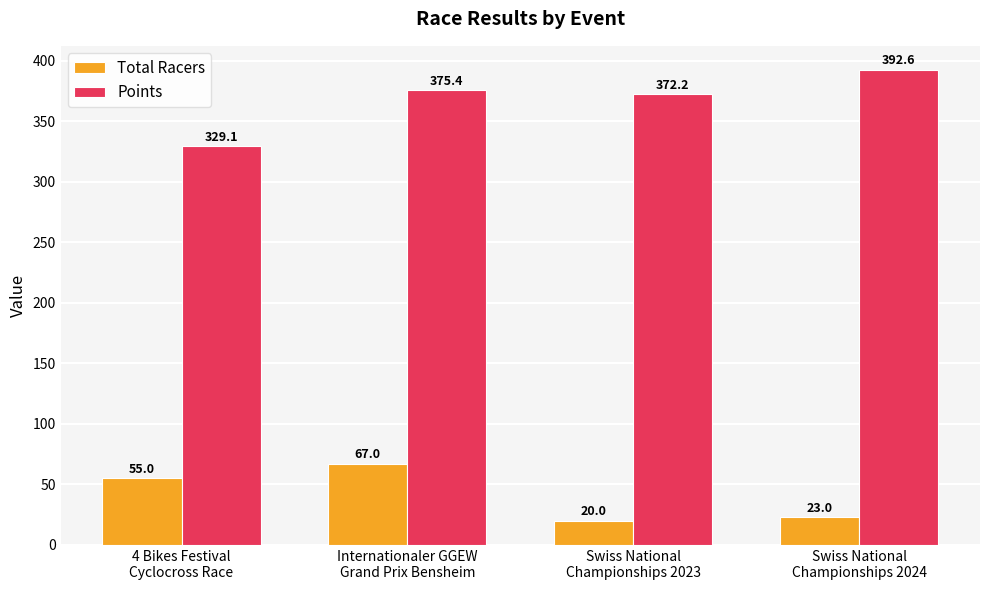

Reading left to right, transcribe all the data shown in this chart.

Total Racers: 55.0	67.0	20.0	23.0
Points: 329.1	375.4	372.2	392.6